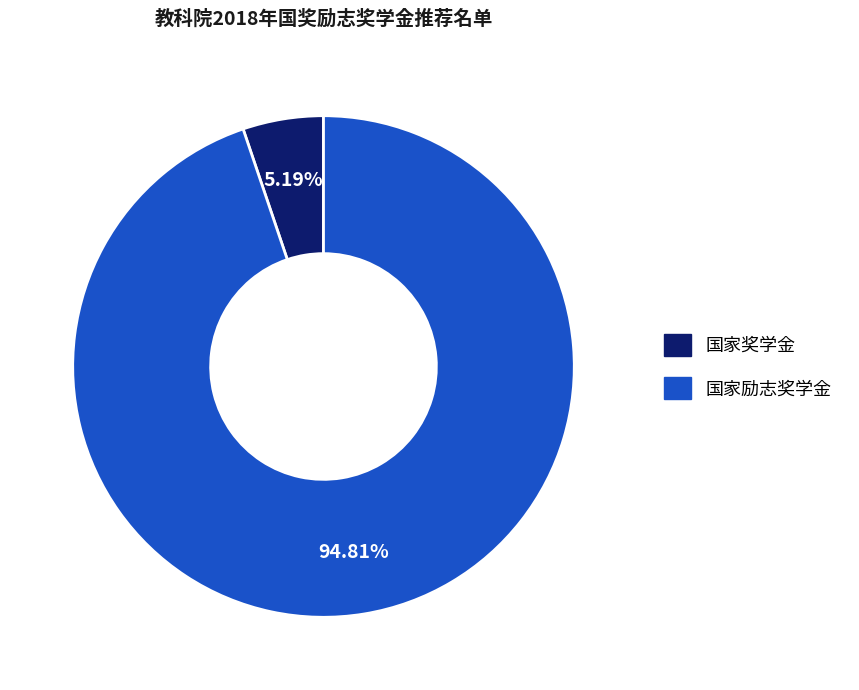

What percentage is NOT represented by 国家励志奖学金?

5.2%